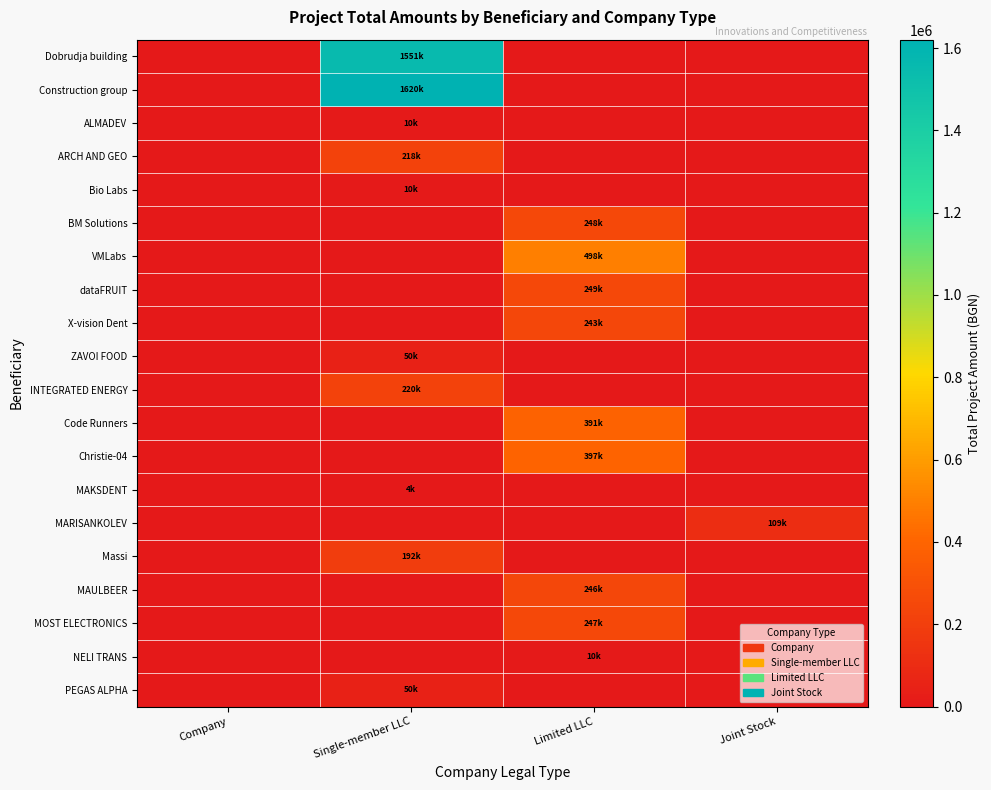

At Joint Stock, list the series in order from largest to smallest.

MARISANKOLEV, Dobrudja building, Construction group, ALMADEV, ARCH AND GEO, Bio Labs, BM Solutions, VMLabs, dataFRUIT, X-vision Dent, ZAVOI FOOD, INTEGRATED ENERGY, Code Runners, Christie-04, MAKSDENT, Massi, MAULBEER, MOST ELECTRONICS, NELI TRANS, PEGAS ALPHA